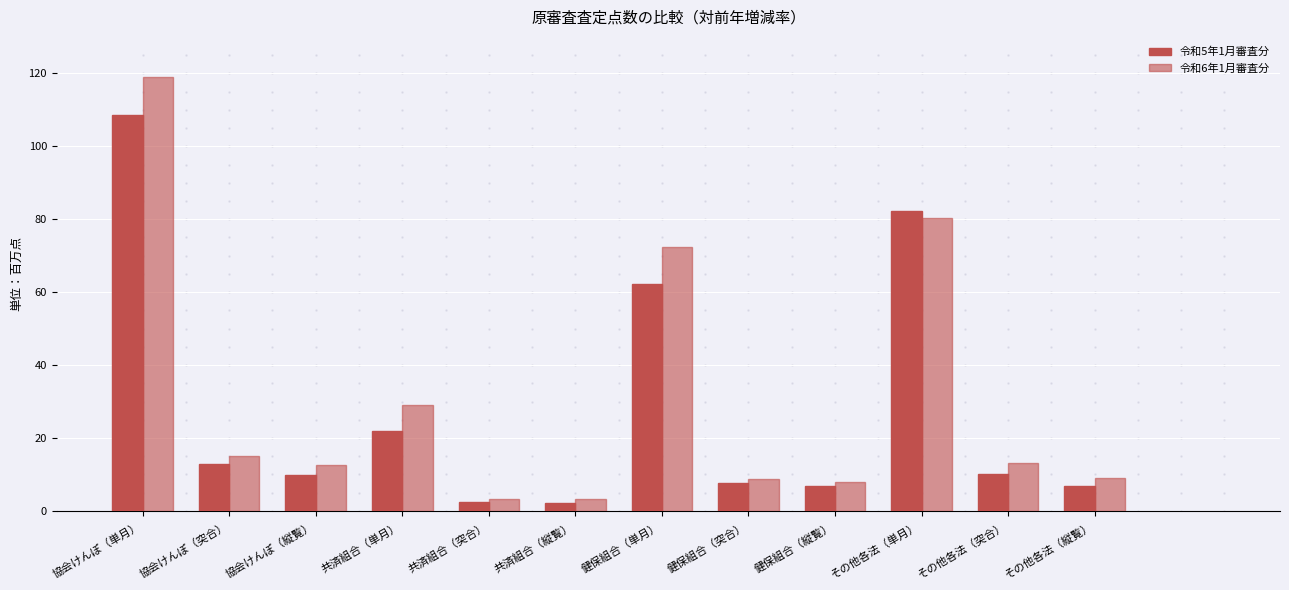

How many distinct data groups are displayed?

2